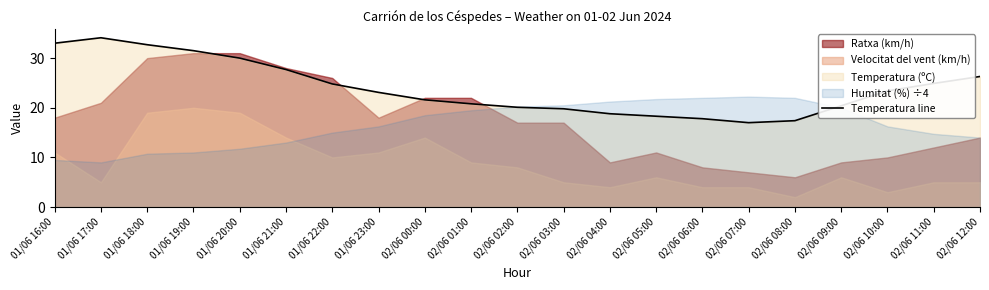

List the labels in order of value, largest first.

01/06 17:00, 01/06 16:00, 01/06 18:00, 01/06 19:00, 01/06 20:00, 01/06 21:00, 02/06 12:00, 02/06 11:00, 01/06 22:00, 02/06 10:00, 01/06 23:00, 02/06 00:00, 02/06 01:00, 02/06 09:00, 02/06 02:00, 02/06 03:00, 02/06 04:00, 02/06 05:00, 02/06 06:00, 02/06 08:00, 02/06 07:00